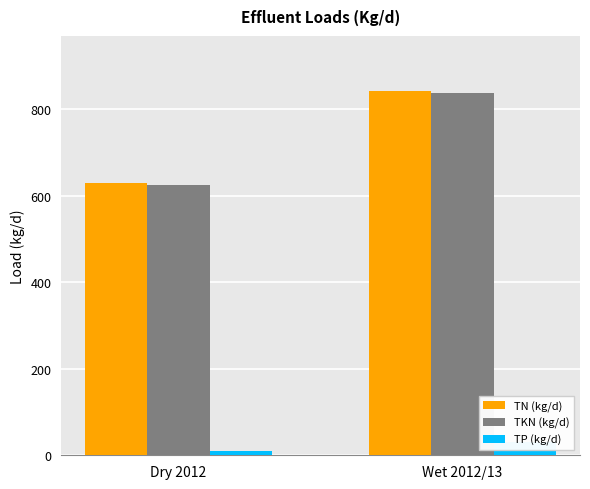

How many bars are there in total?

6